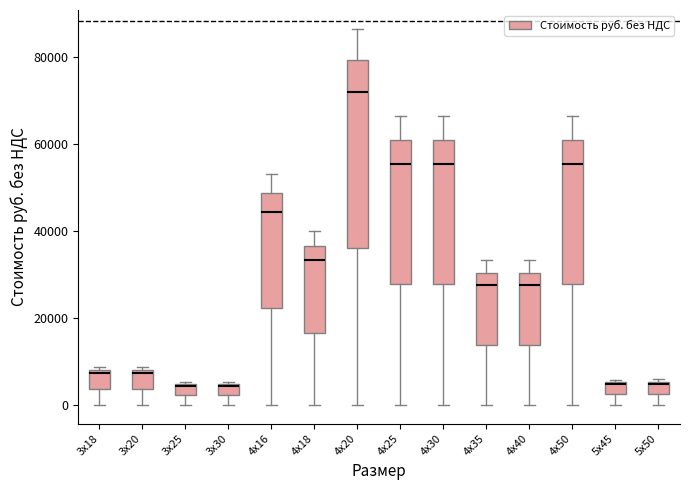

Where is the lower edge of the box for 4х18 on the y-axis? The values are not printed on the chart, so give them approximately, as read against the axis.

16000